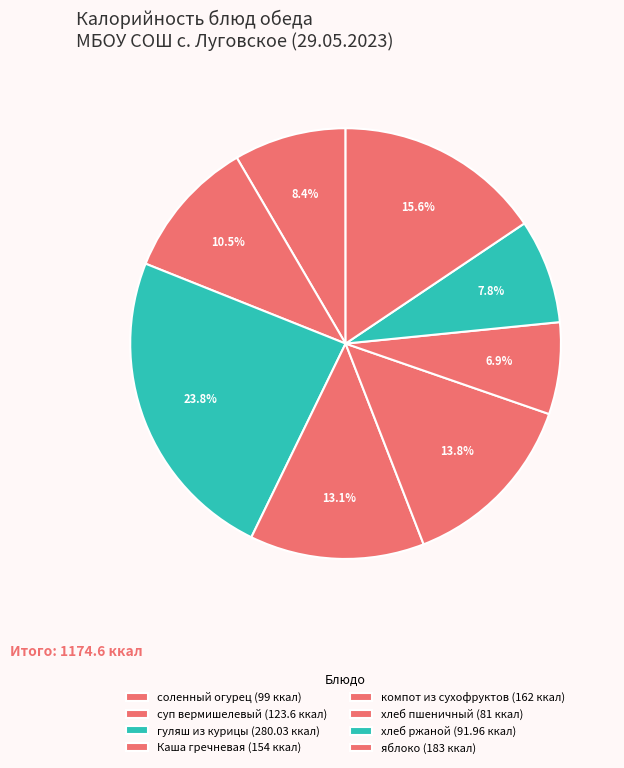

What is the ratio of the value at компот из сухофруктов to the value at гуляш из курицы?

0.6